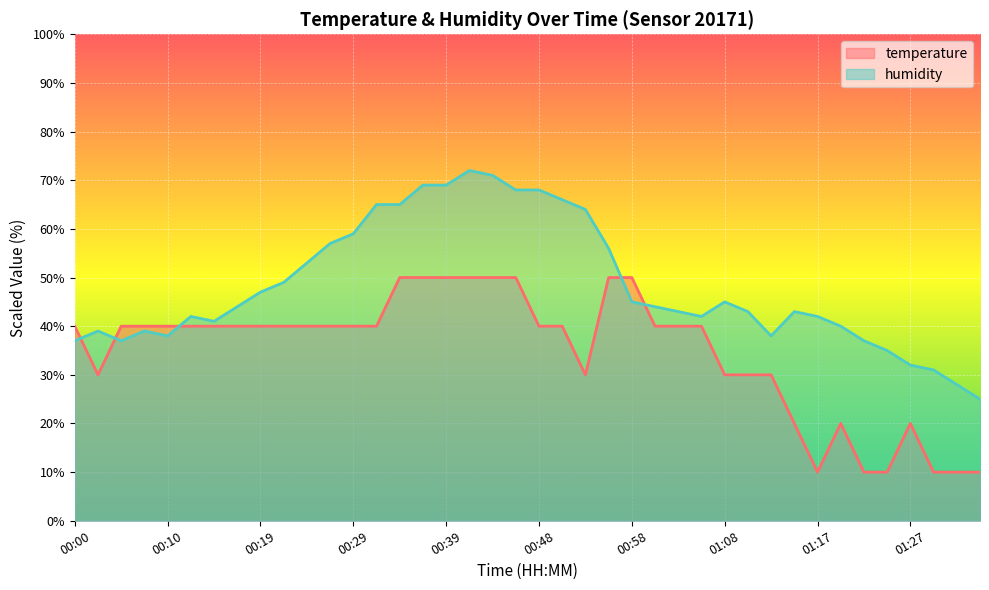

Reading right to left, what are all the values shown in this chart?

temperature: 01:34=10.0	01:31=10.0	01:29=10.0	01:27=20.0	01:24=10.0	01:22=10.0	01:20=20.0	01:17=10.0	01:15=20.0	01:12=30.0	01:10=30.0	01:08=30.0	01:05=40.0	01:03=40.0	01:00=40.0	00:58=50.0	00:55=50.0	00:53=30.0	00:51=40.0	00:48=40.0	00:46=50.0	00:43=50.0	00:41=50.0	00:39=50.0	00:36=50.0	00:34=50.0	00:31=40.0	00:29=40.0	00:27=40.0	00:24=40.0	00:22=40.0	00:19=40.0	00:17=40.0	00:15=40.0	00:12=40.0	00:10=40.0	00:07=40.0	00:05=40.0	00:03=30.0	00:00=40.0
humidity: 01:34=25.0	01:31=28.0	01:29=31.0	01:27=32.0	01:24=35.0	01:22=37.0	01:20=40.0	01:17=42.0	01:15=43.0	01:12=38.0	01:10=43.0	01:08=45.0	01:05=42.0	01:03=43.0	01:00=44.0	00:58=45.0	00:55=56.0	00:53=64.0	00:51=66.0	00:48=68.0	00:46=68.0	00:43=71.0	00:41=72.0	00:39=69.0	00:36=69.0	00:34=65.0	00:31=65.0	00:29=59.0	00:27=57.0	00:24=53.0	00:22=49.0	00:19=47.0	00:17=44.0	00:15=41.0	00:12=42.0	00:10=38.0	00:07=39.0	00:05=37.0	00:03=39.0	00:00=37.0